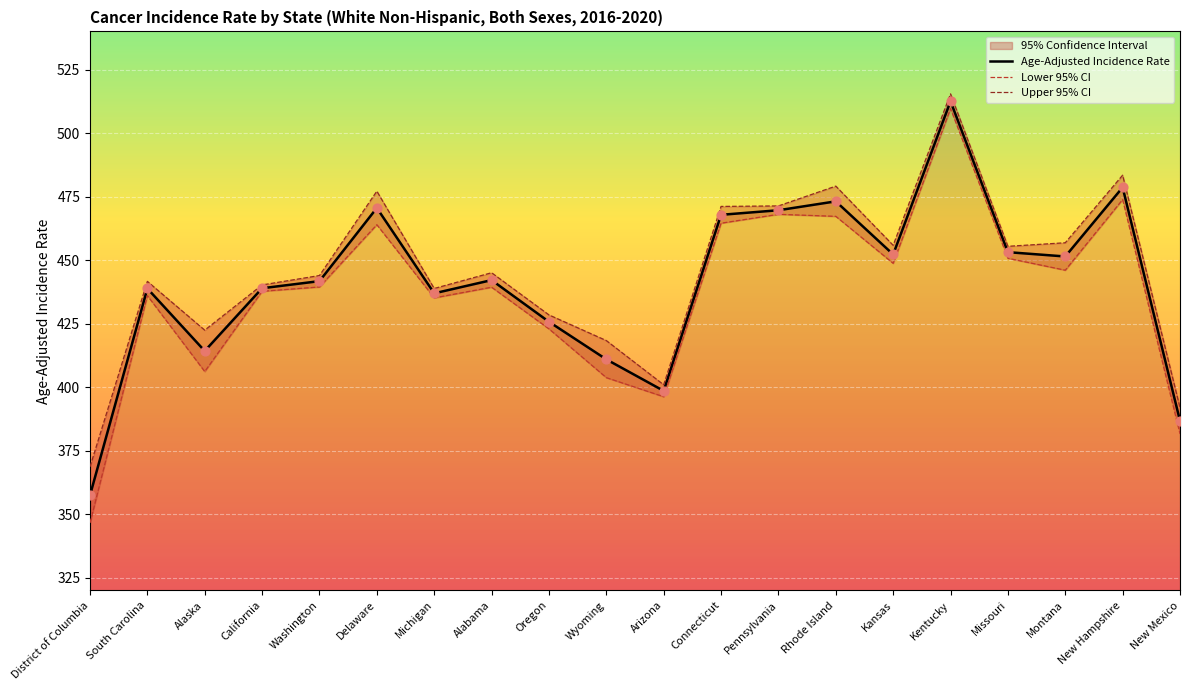

What is the total value across all series at Arizona?

1195.6